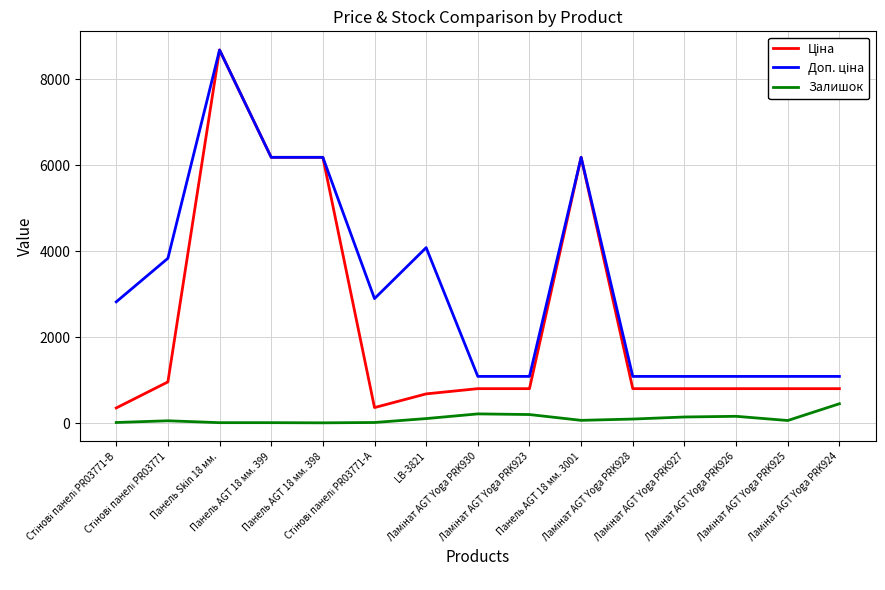

What is the maximum value shown in the chart?

8679.5